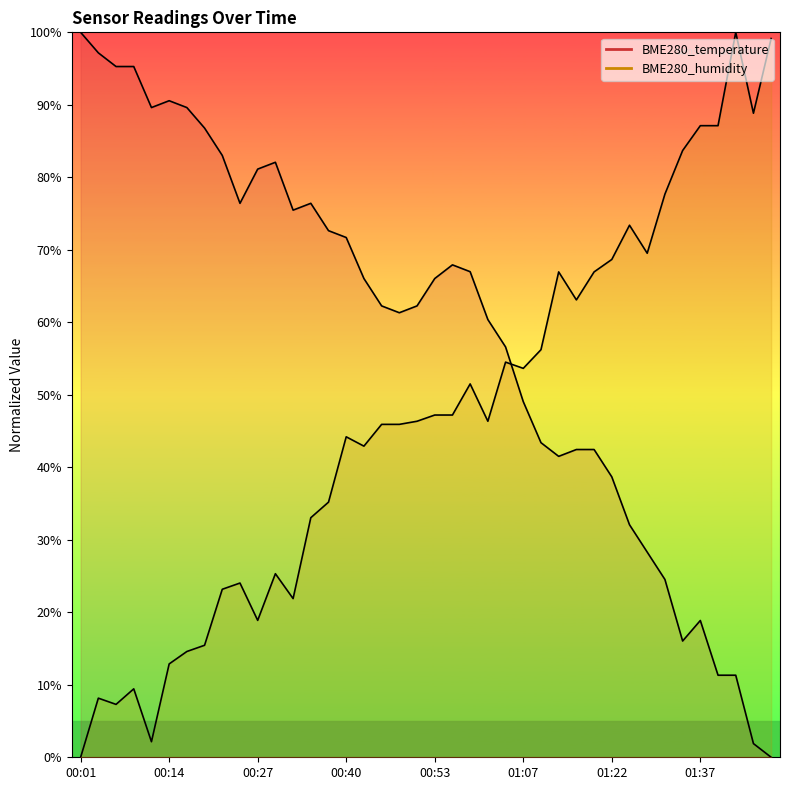

What are all the series names shown in the legend?

BME280_temperature, BME280_humidity